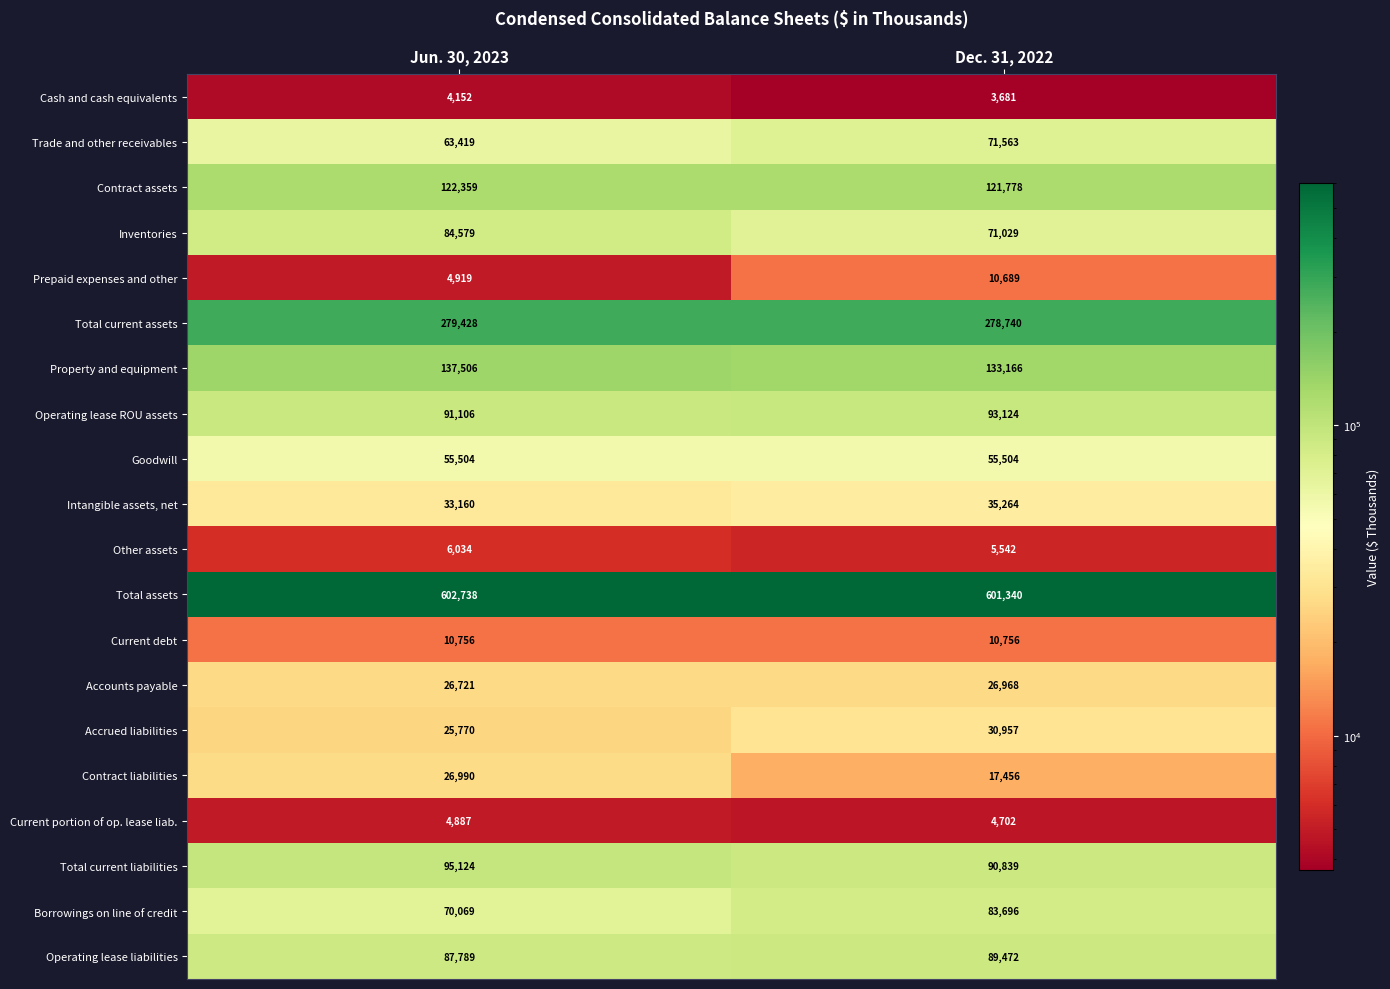

What is the sum of all Accounts payable values?

53689